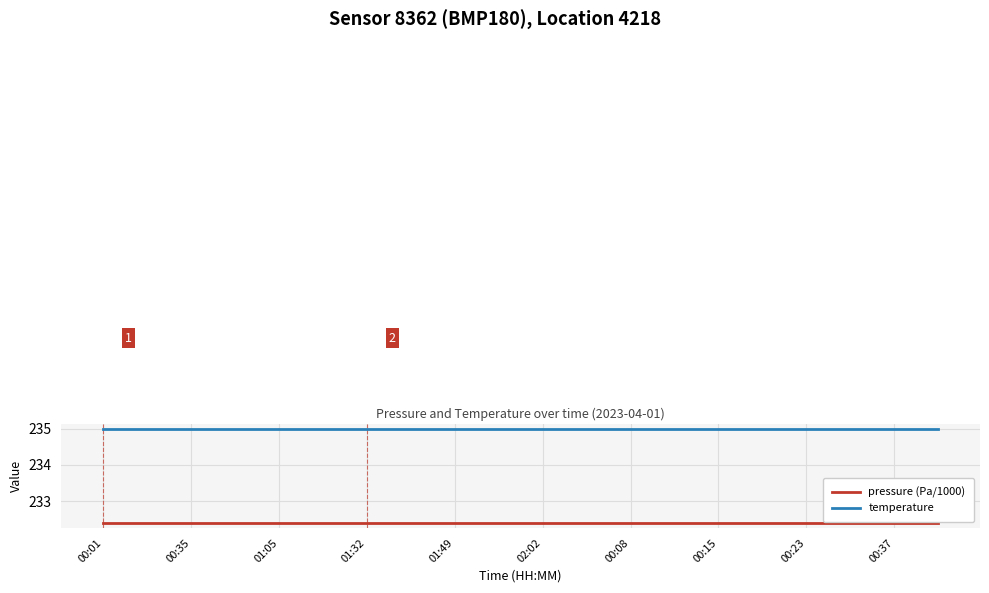

True or false: pressure (Pa/1000) and temperature intersect in this chart.

False